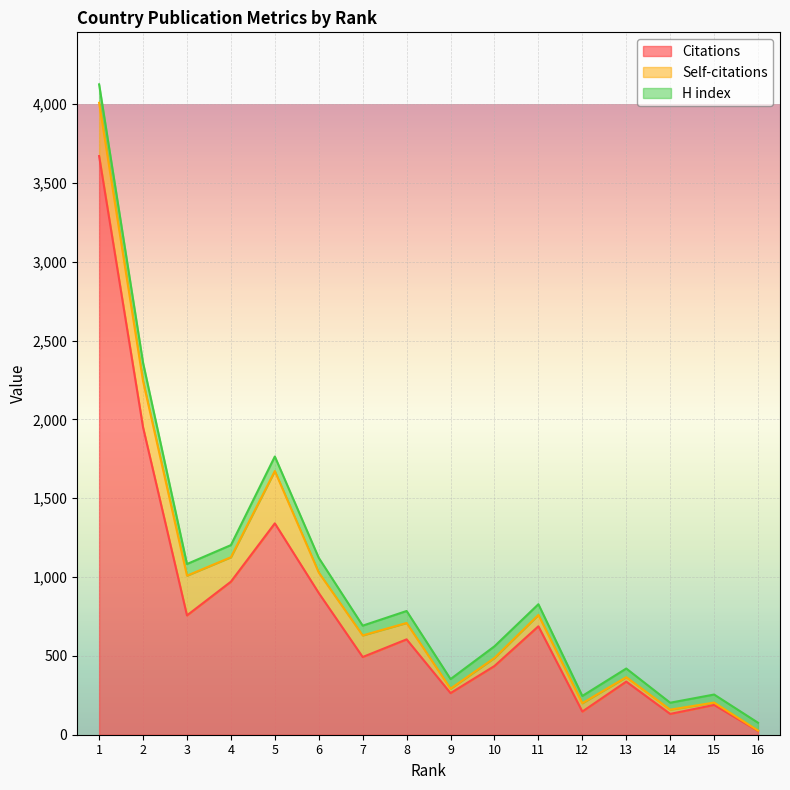

Rank the series by their maximum value, from highest to lowest.

Citations, Self-citations, H index